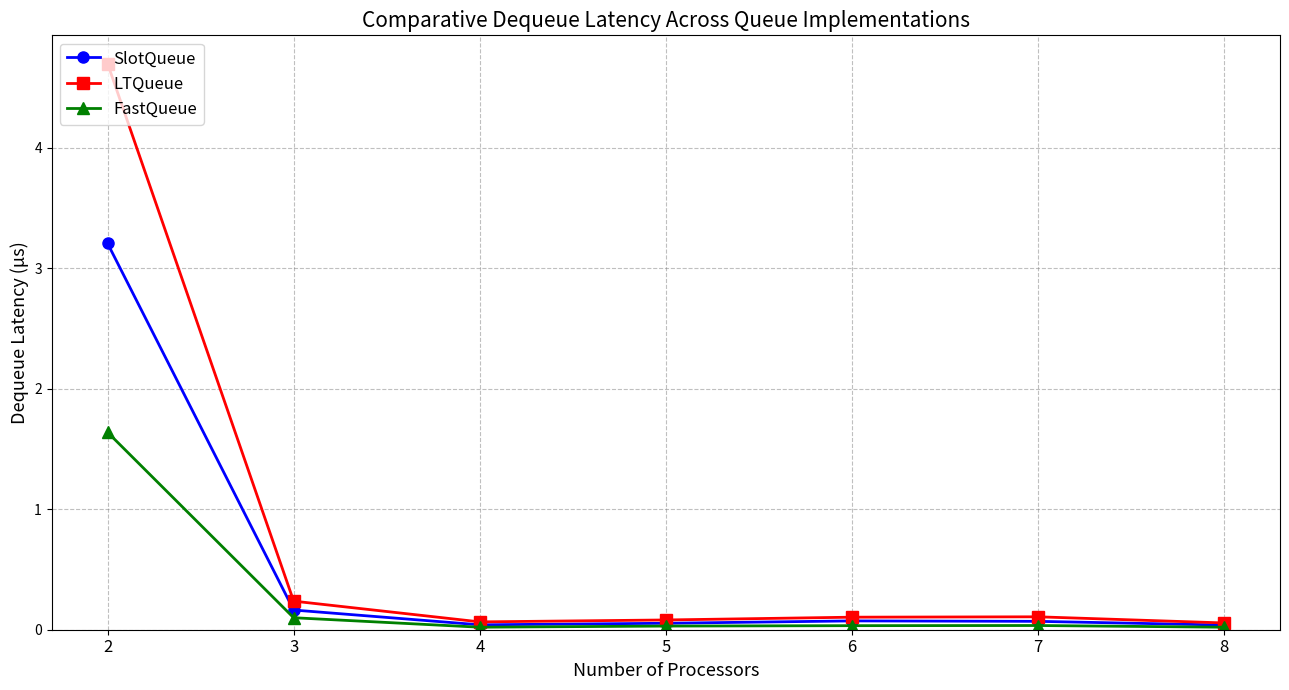

At which label is LTQueue closest to 2?

3